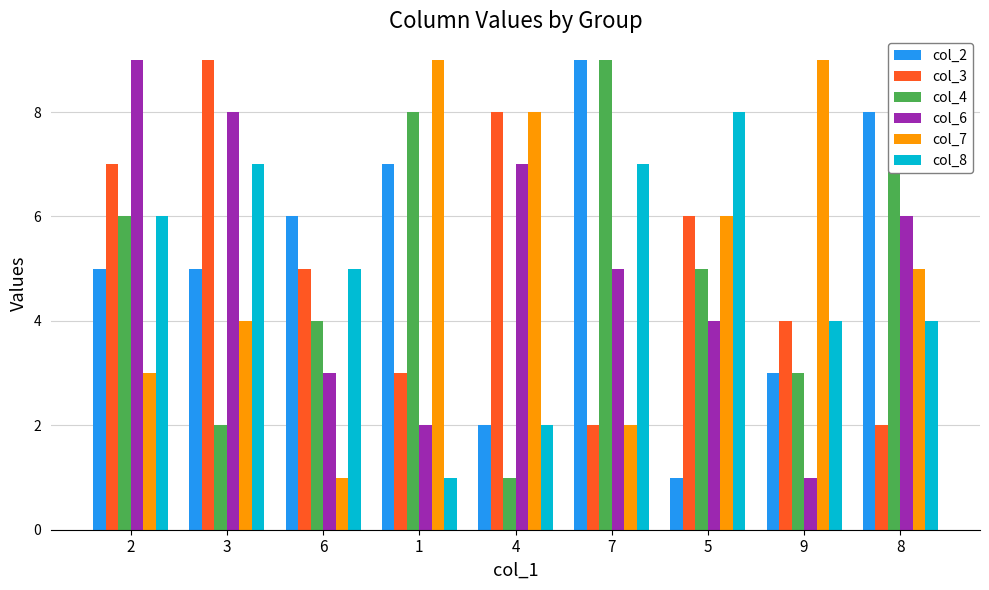

What is the difference between the maximum and second lowest values in the col_4 series?

7